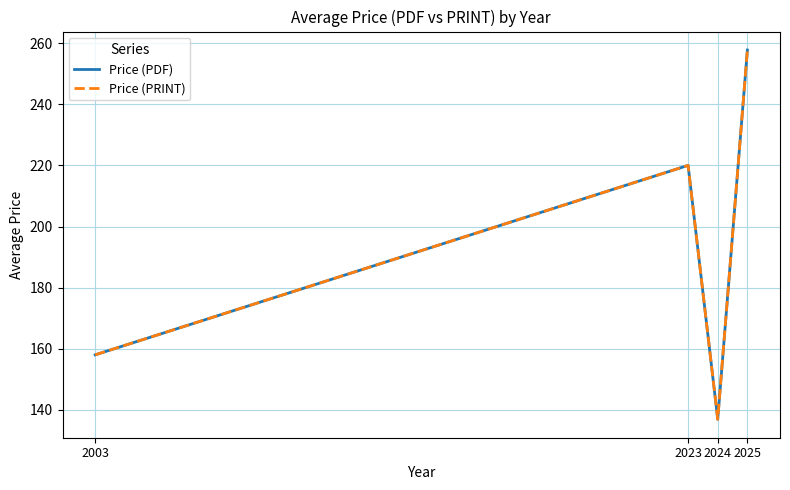

What are all the series names shown in the legend?

Price (PDF), Price (PRINT)